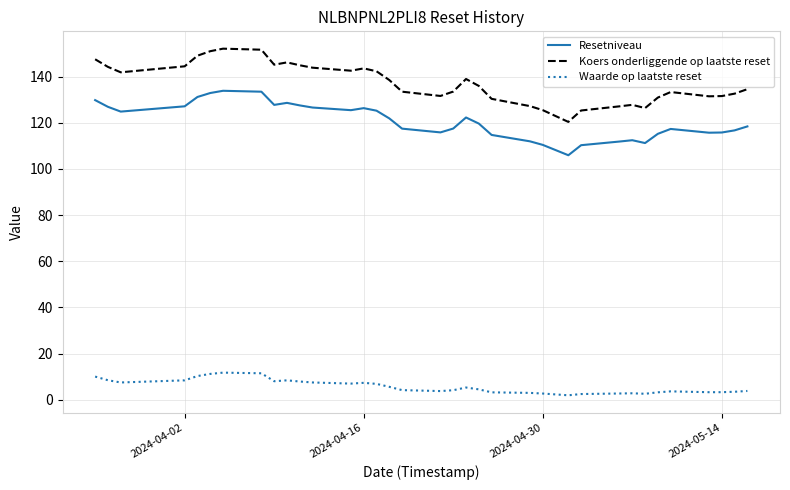

Rank the series by their maximum value, from lowest to highest.

Waarde op laatste reset, Resetniveau, Koers onderliggende op laatste reset